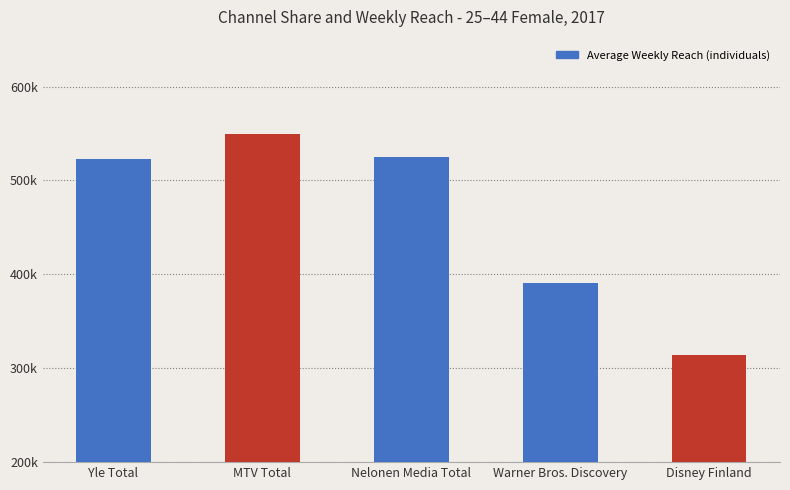

Rank the categories by value from highest to lowest.

MTV Total, Nelonen Media Total, Yle Total, Warner Bros. Discovery, Disney Finland